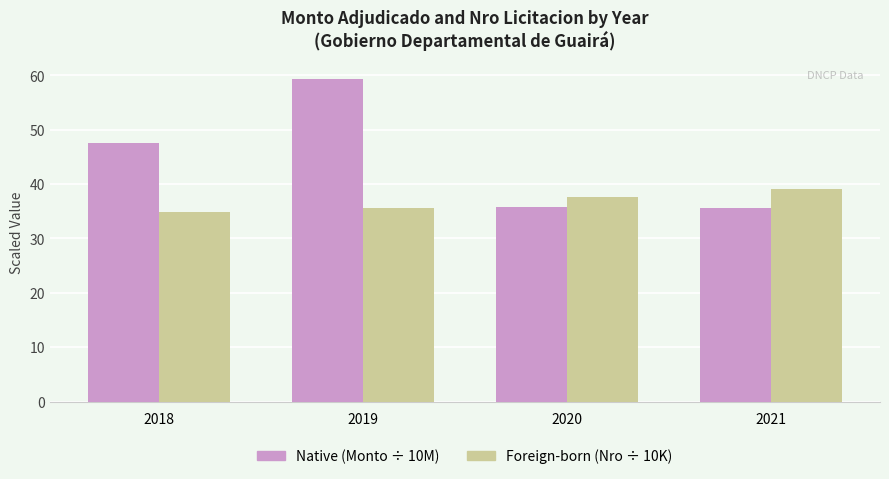

At which category does the chart reach its peak across all series?

2019